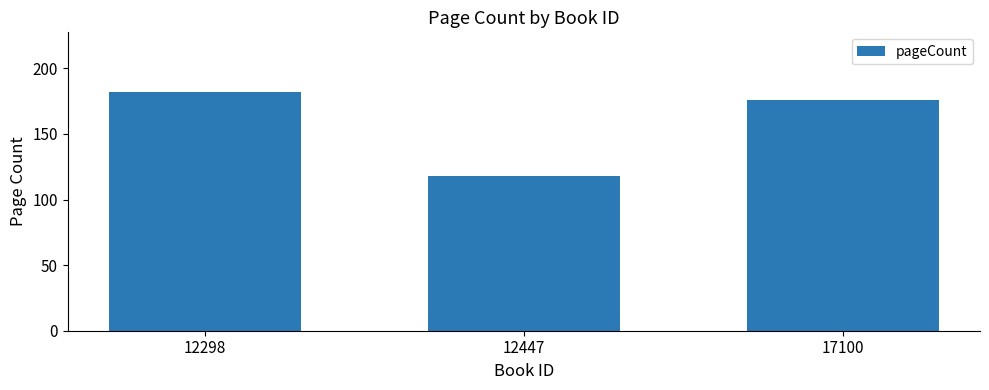

What is the greatest value displayed?

182